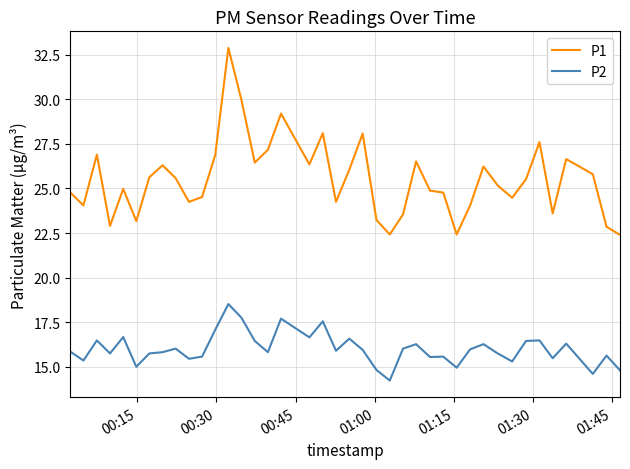

True or false: P2 and P1 intersect in this chart.

False